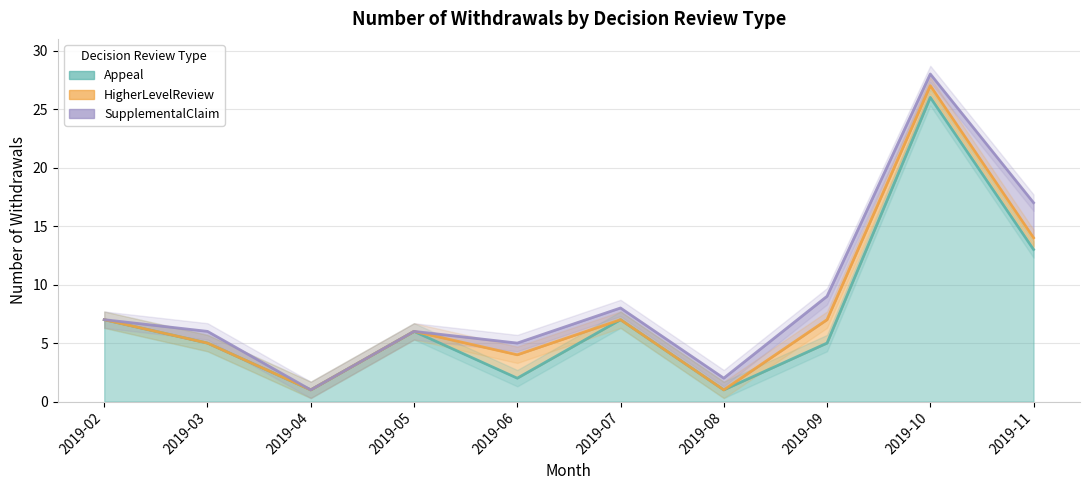

True or false: SupplementalClaim and Appeal intersect in this chart.

False